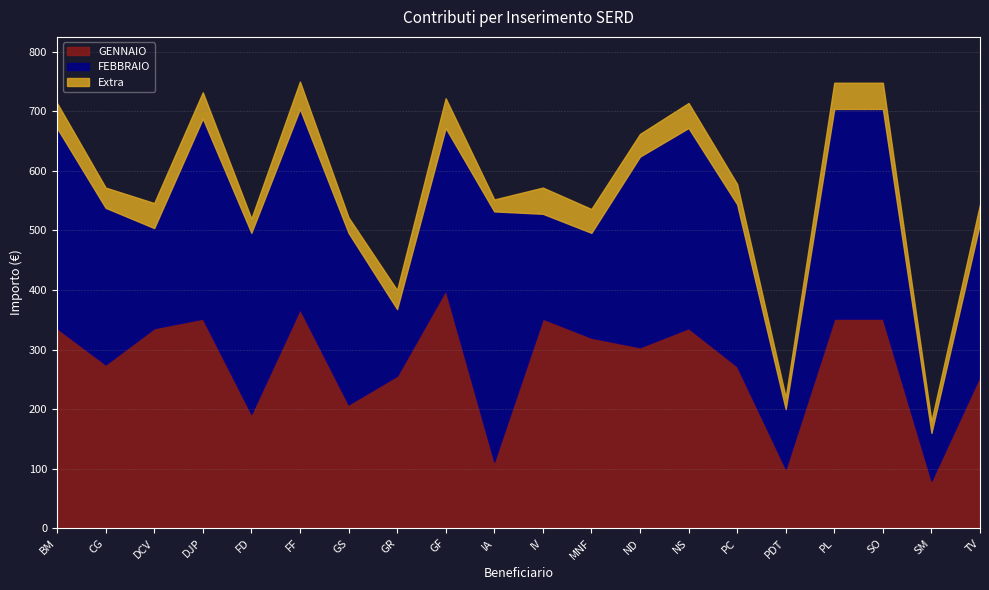

What is the label of the 3rd point from the left?

DCV